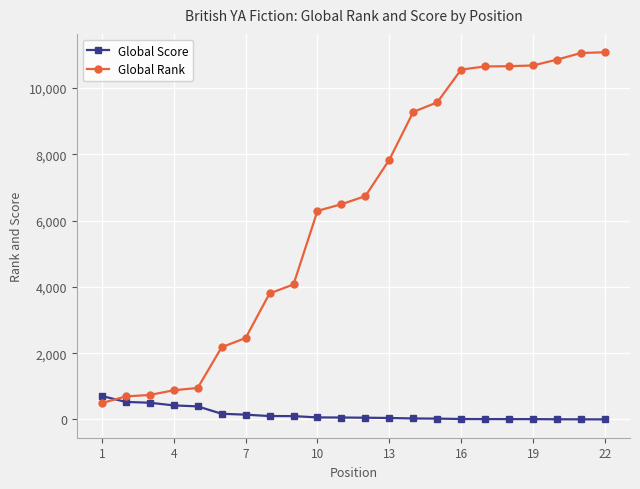

What is the greatest value displayed?

11079